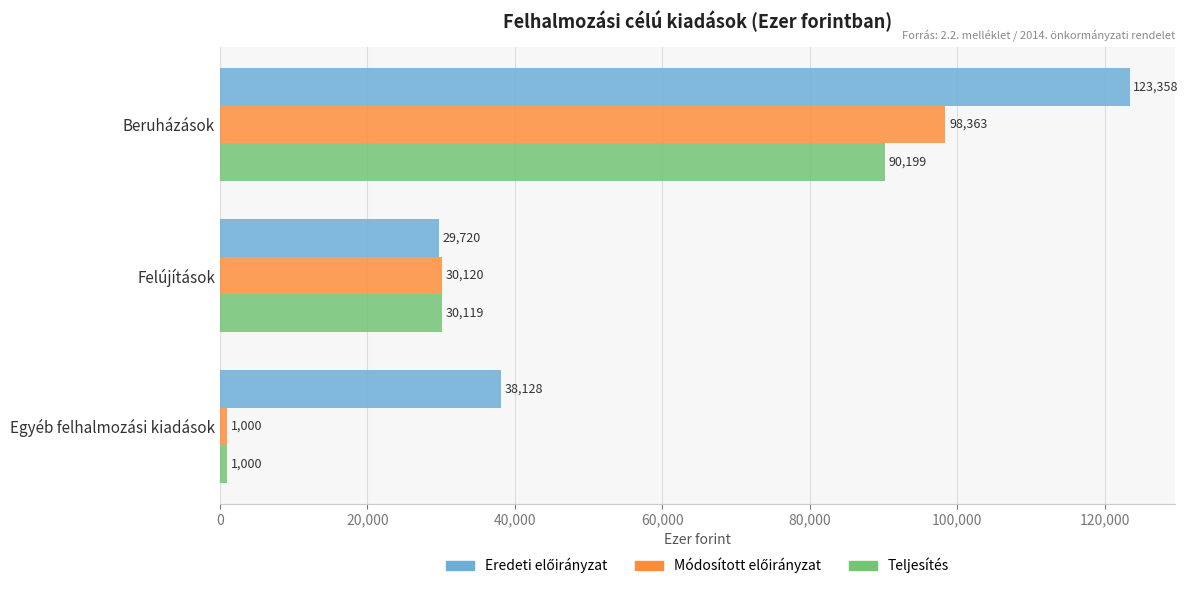

What is the total value across all series at Beruházások?

311920